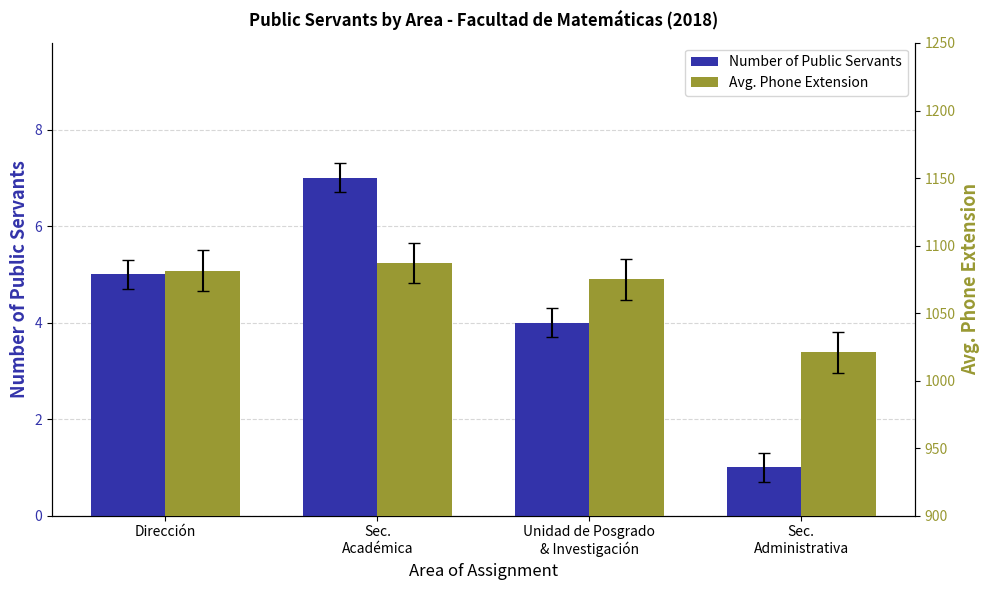

What is the greatest value displayed?

1087.1